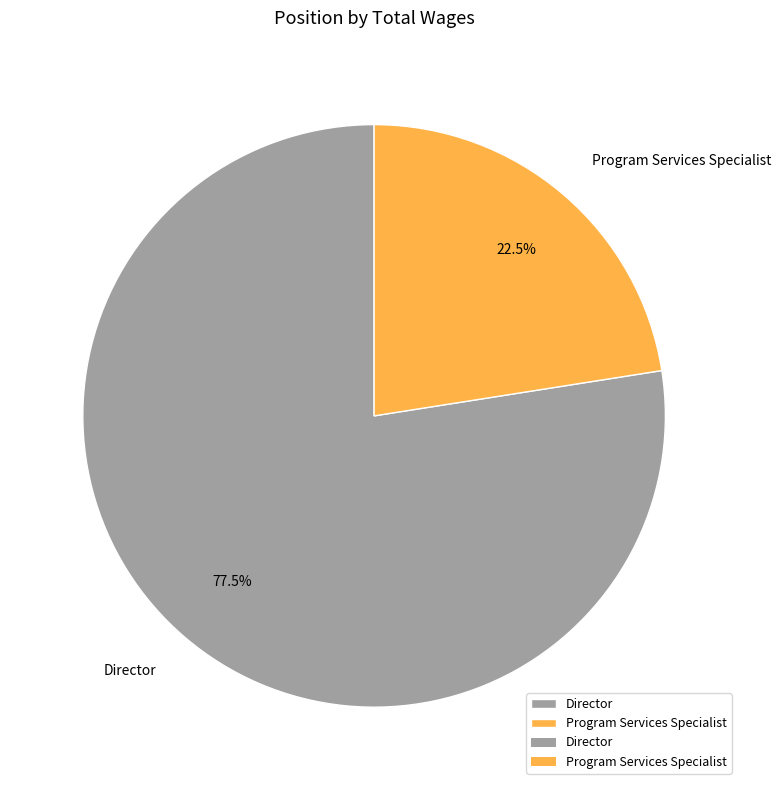

Which category has the smallest portion of the pie?

Program Services Specialist